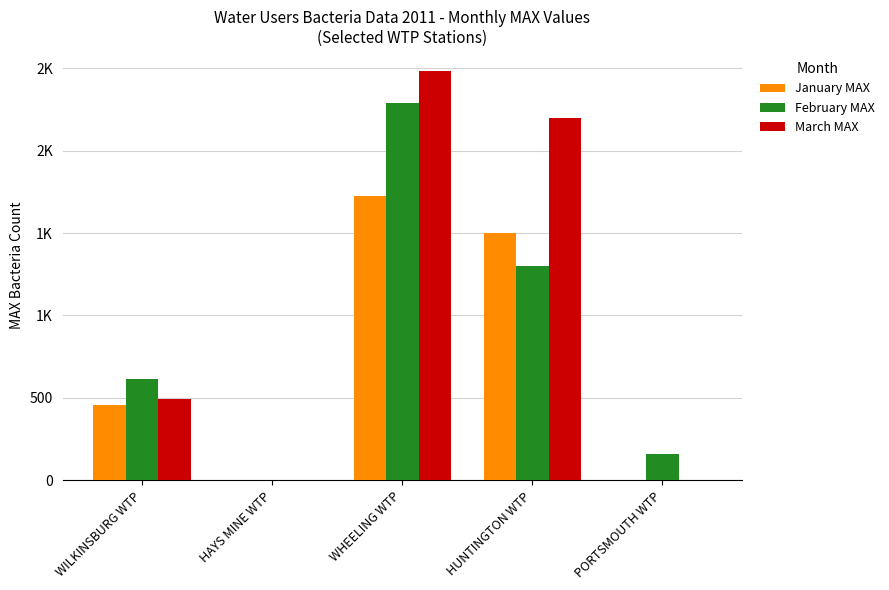

Is it true that February MAX equals 3463 at WHEELING WTP?

False